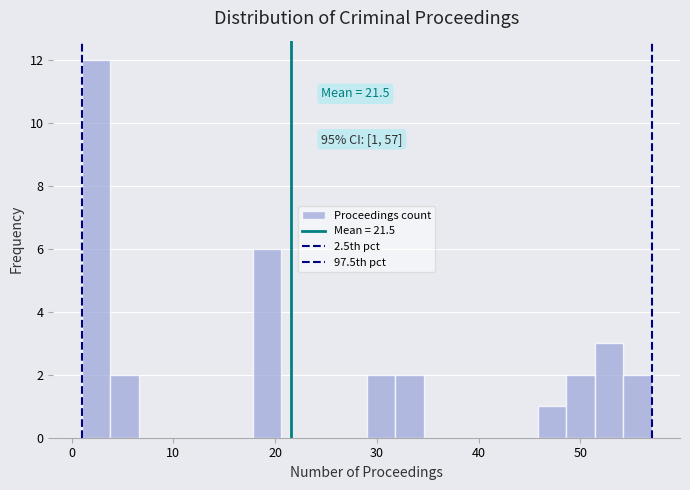

Read against the x-axis, roughly where is the centre of the tallest bar?

2